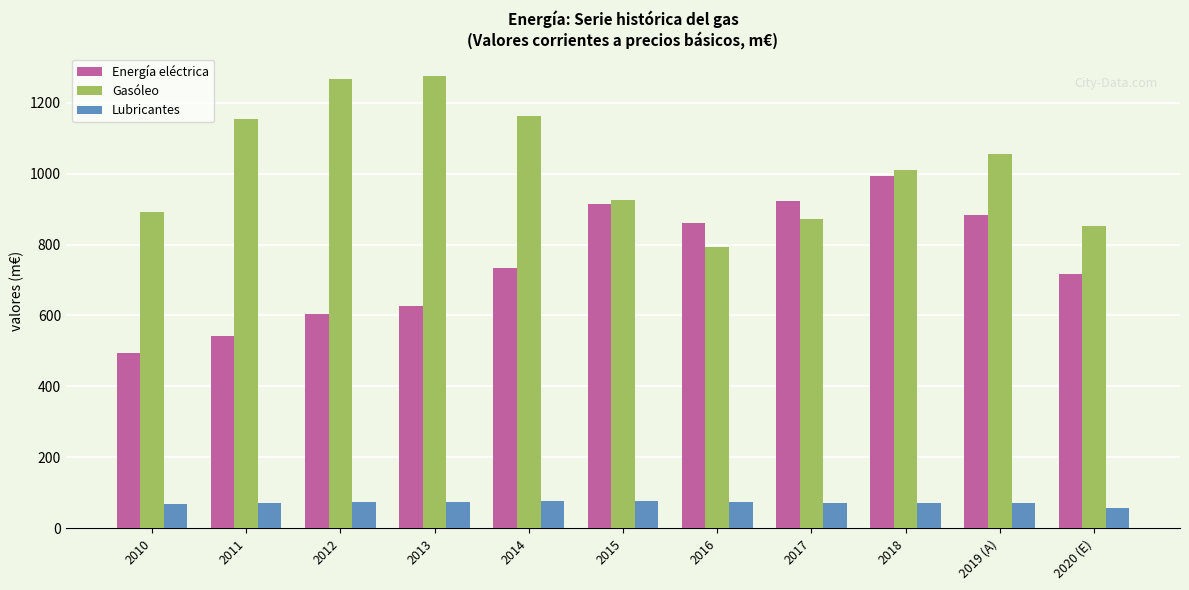

Count the number of data series in this chart.

3